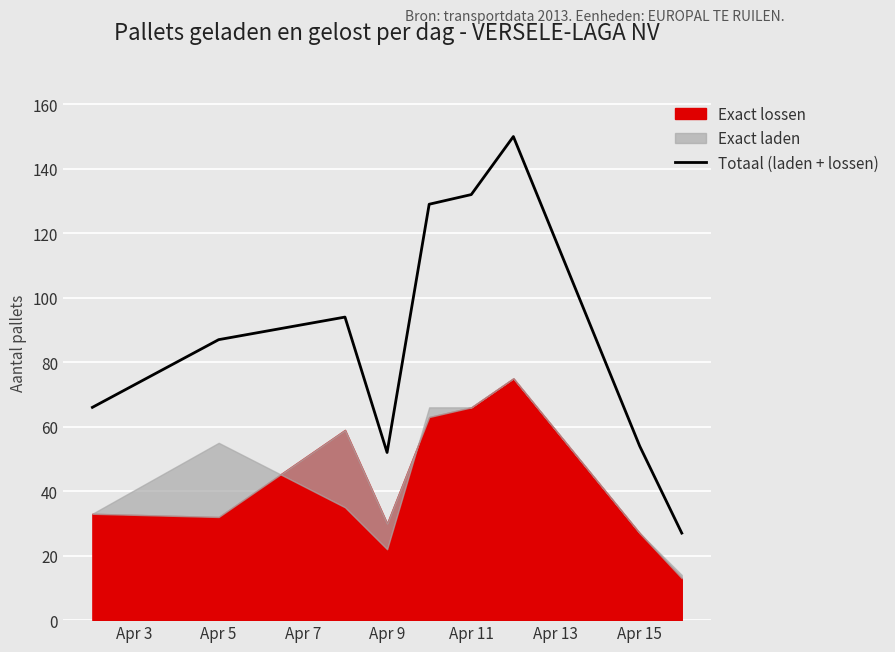

What is the lowest value of the Totaal (laden + lossen) series?

27